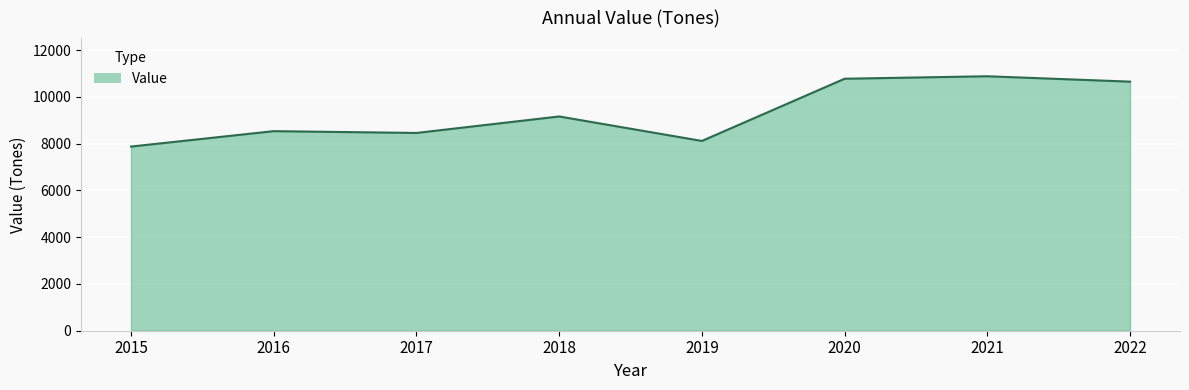

Approximately how many times larger is the value at 2015 compared to 2021?

0.7